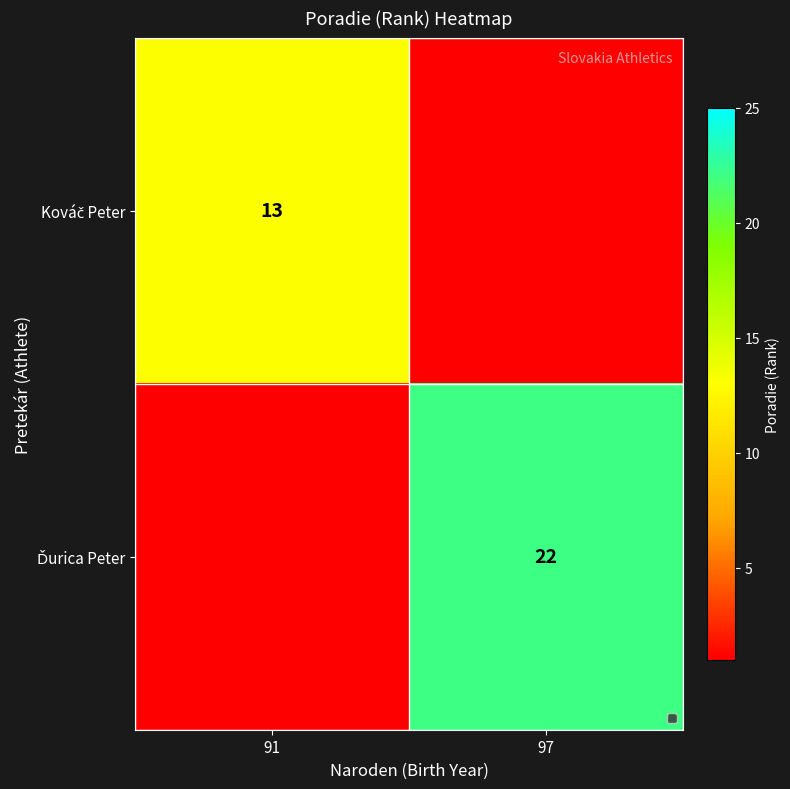

List the series in order of their peak value, lowest first.

Kováč Peter, Ďurica Peter